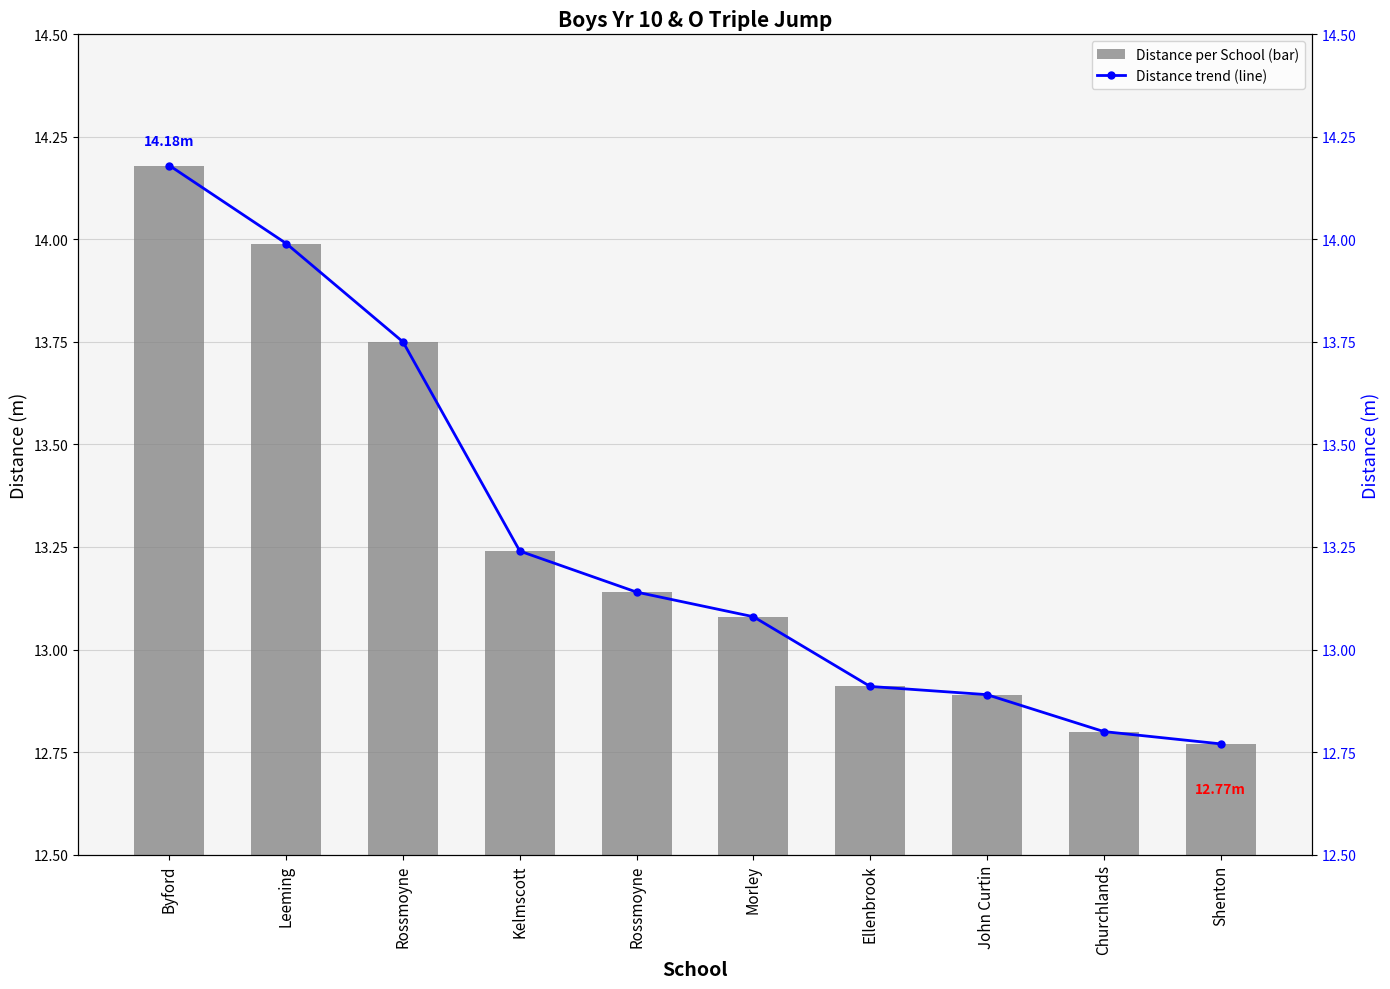

Does the chart contain stacked bars?

No